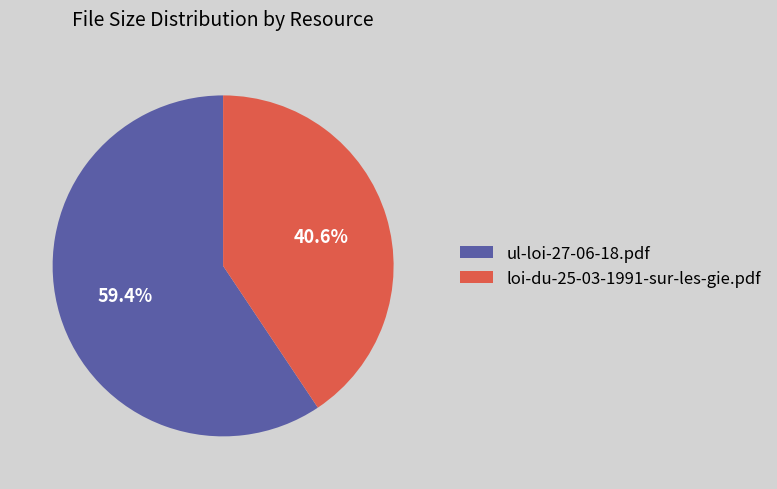

Count the number of slices in the pie.

2